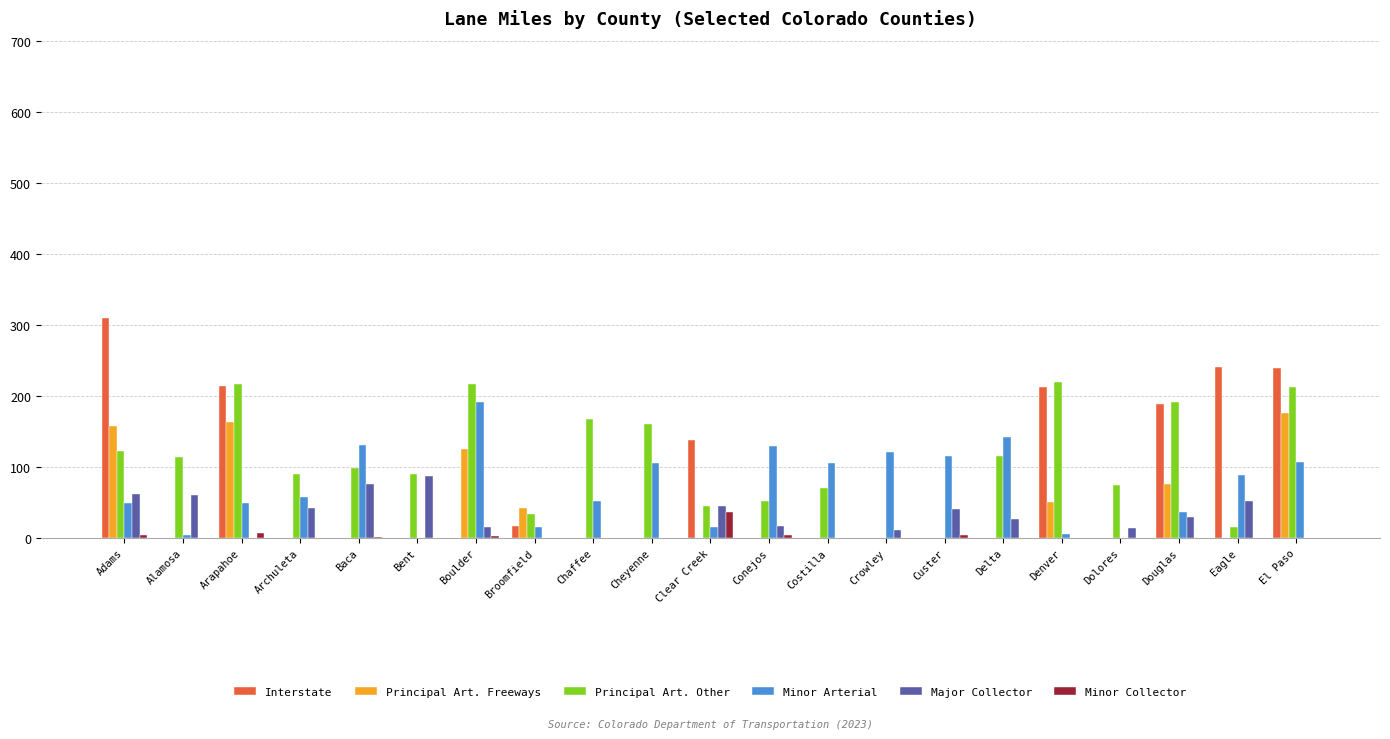

How many groups of bars are there?

21